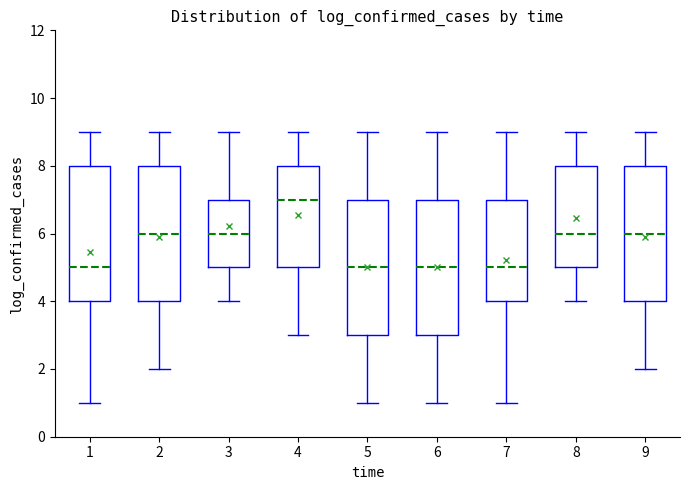

Which box's median line is the highest?

4